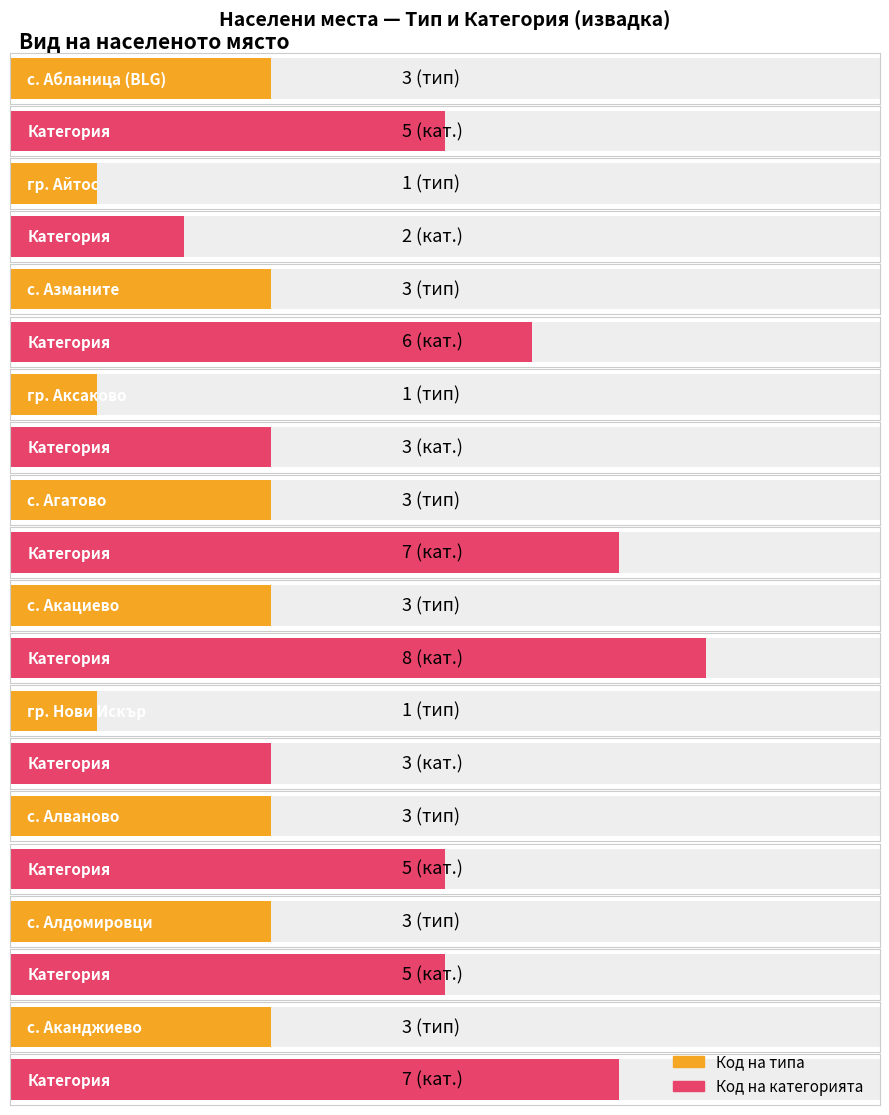

How many values in the Код на категорията series exceed 5?

4